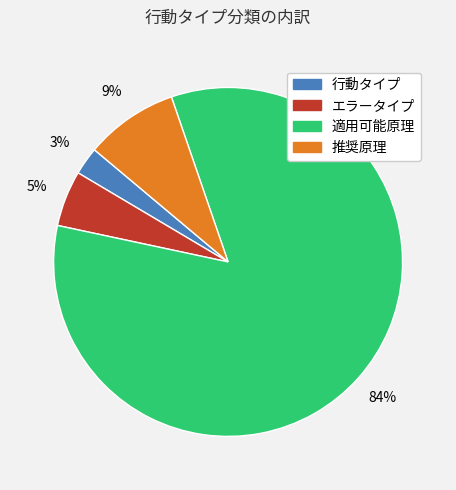

What is the largest slice in the pie chart?

適用可能原理